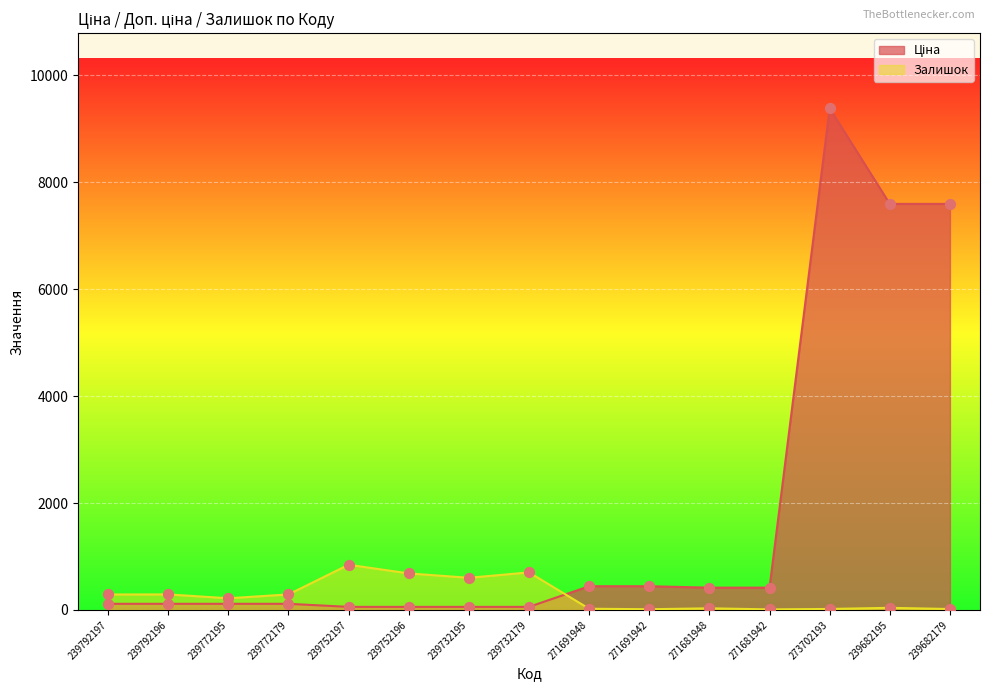

Which series has the largest total across all categories?

Ціна